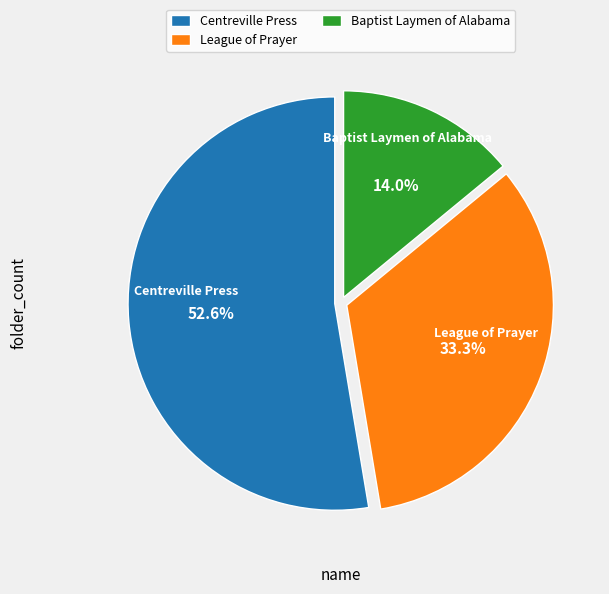

What percentage is the Centreville Press slice, to the nearest percent?

53%